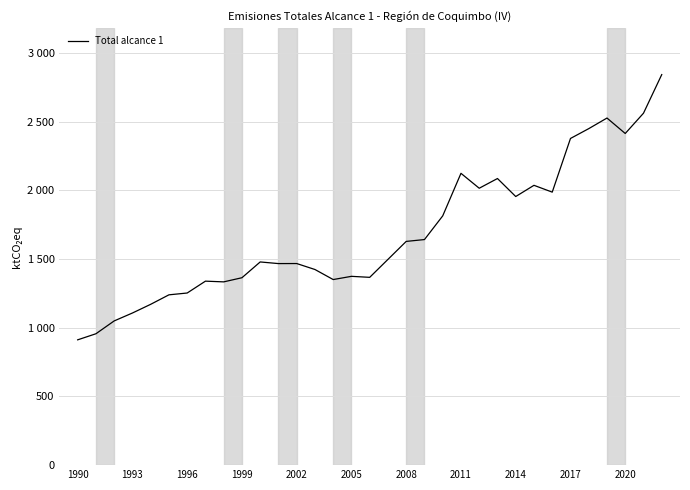

True or false: there are more than 1 points higher than both neighbors.

True